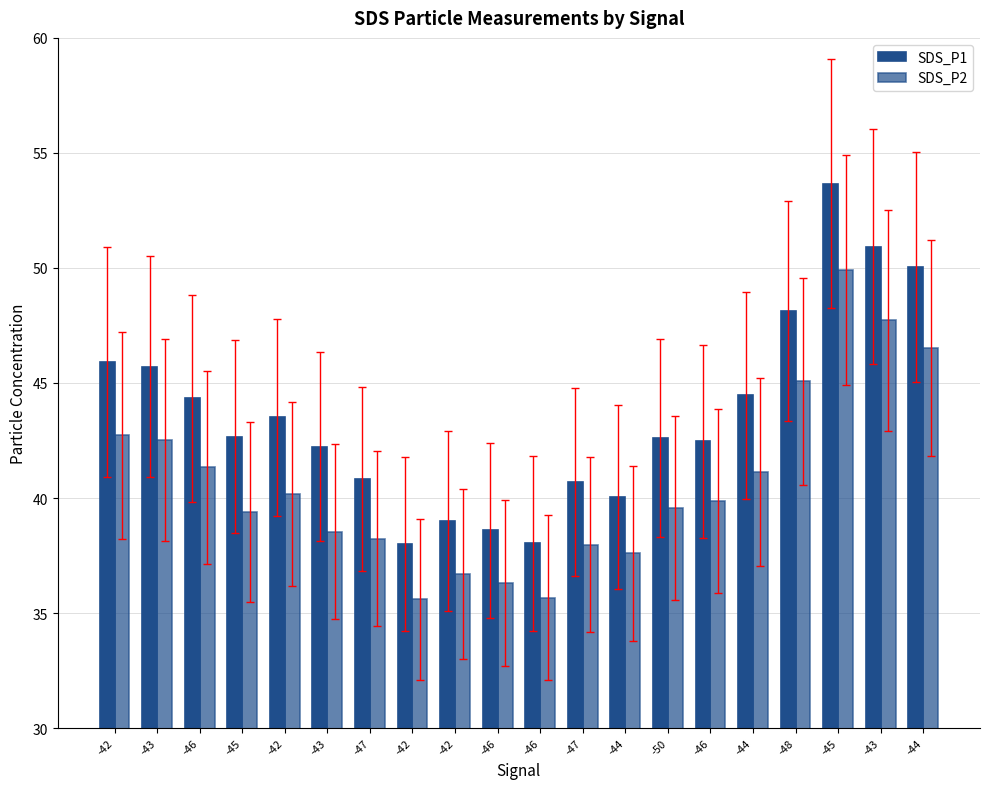

What is the sum of all SDS_P1 values?

871.9